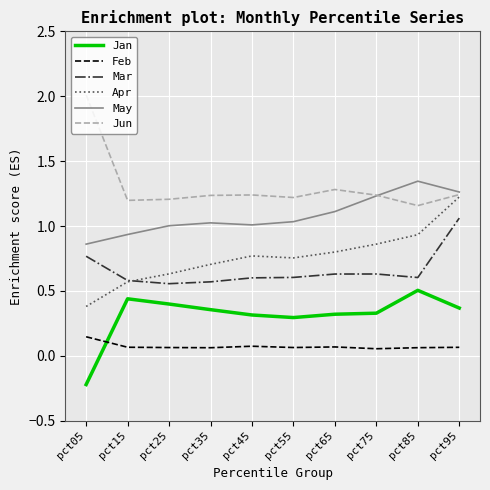

Which series changed the most between pct85 and pct95?

Mar